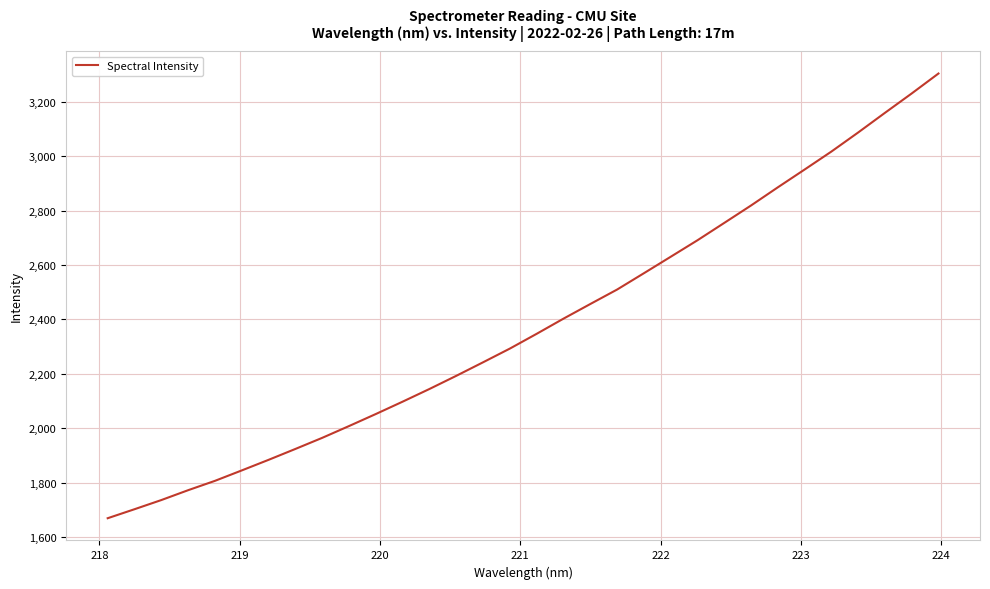

What is the difference between the maximum and minimum values?

1635.5